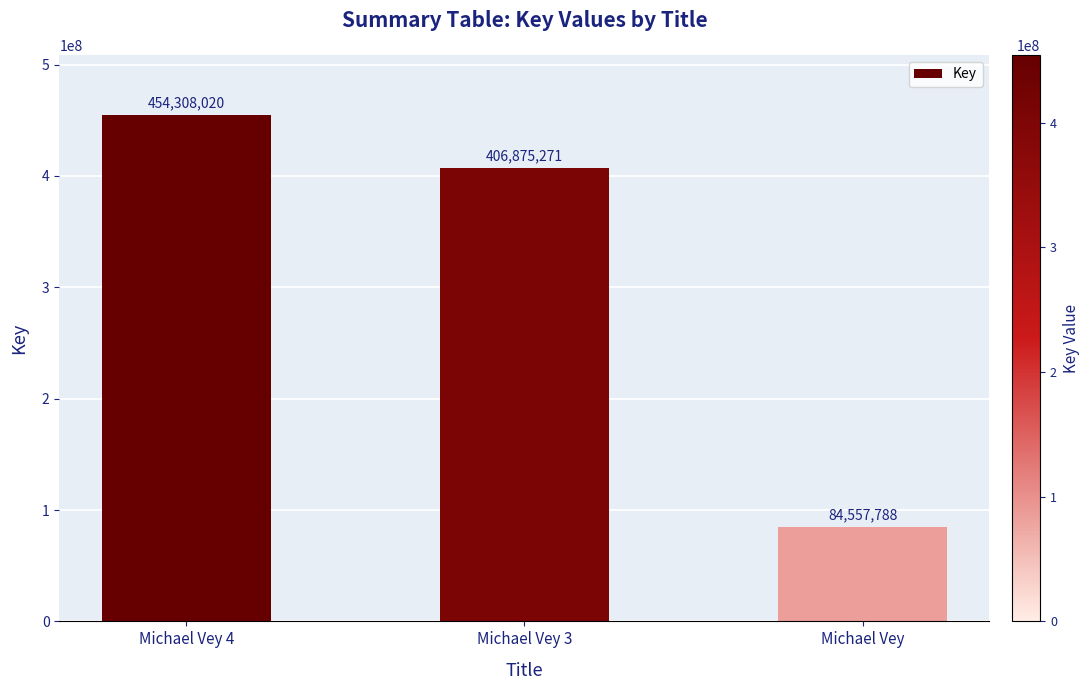

The chart shows a value of 127095009 at Michael Vey. True or false?

False